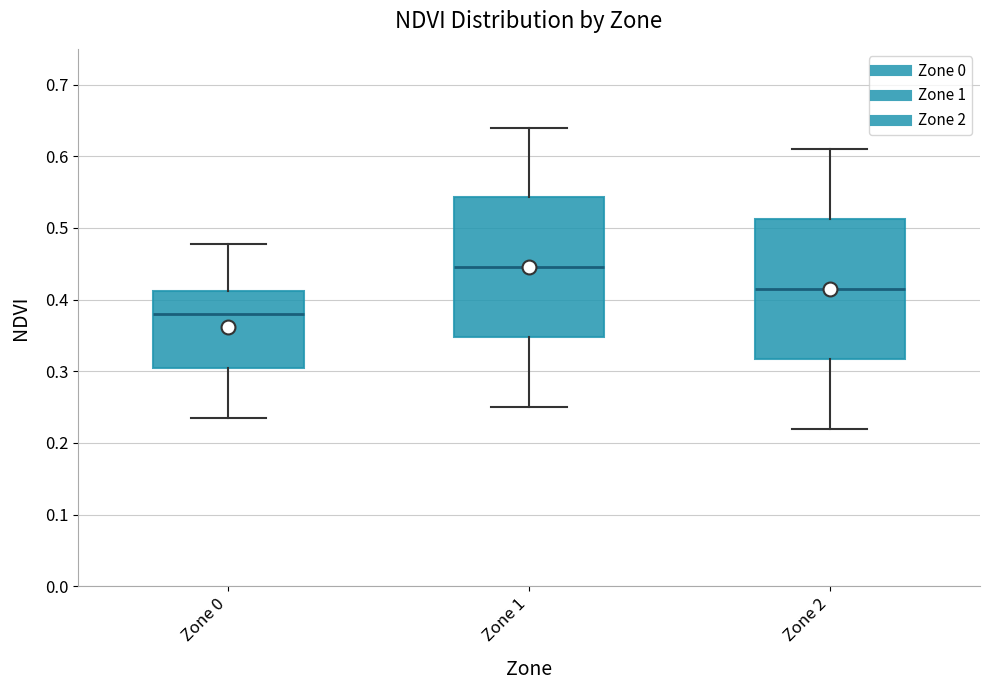

Which box's median line is the lowest?

Zone 0